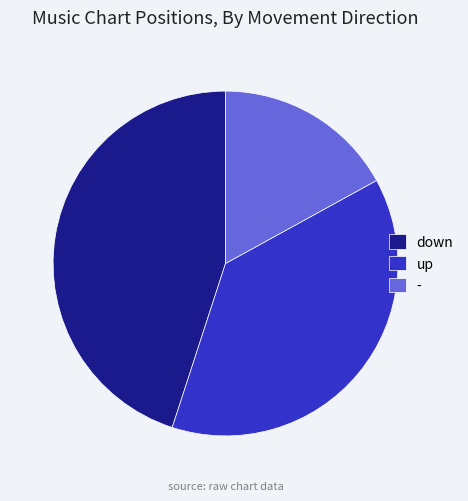

How many segments does this pie chart have?

3